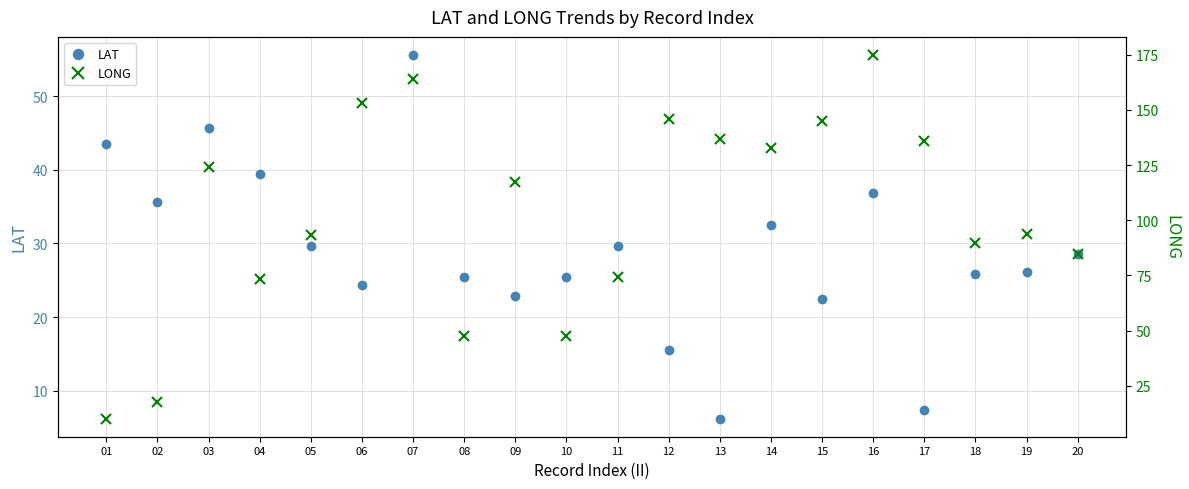

True or false: LONG has more than 0 interior local peaks.

True